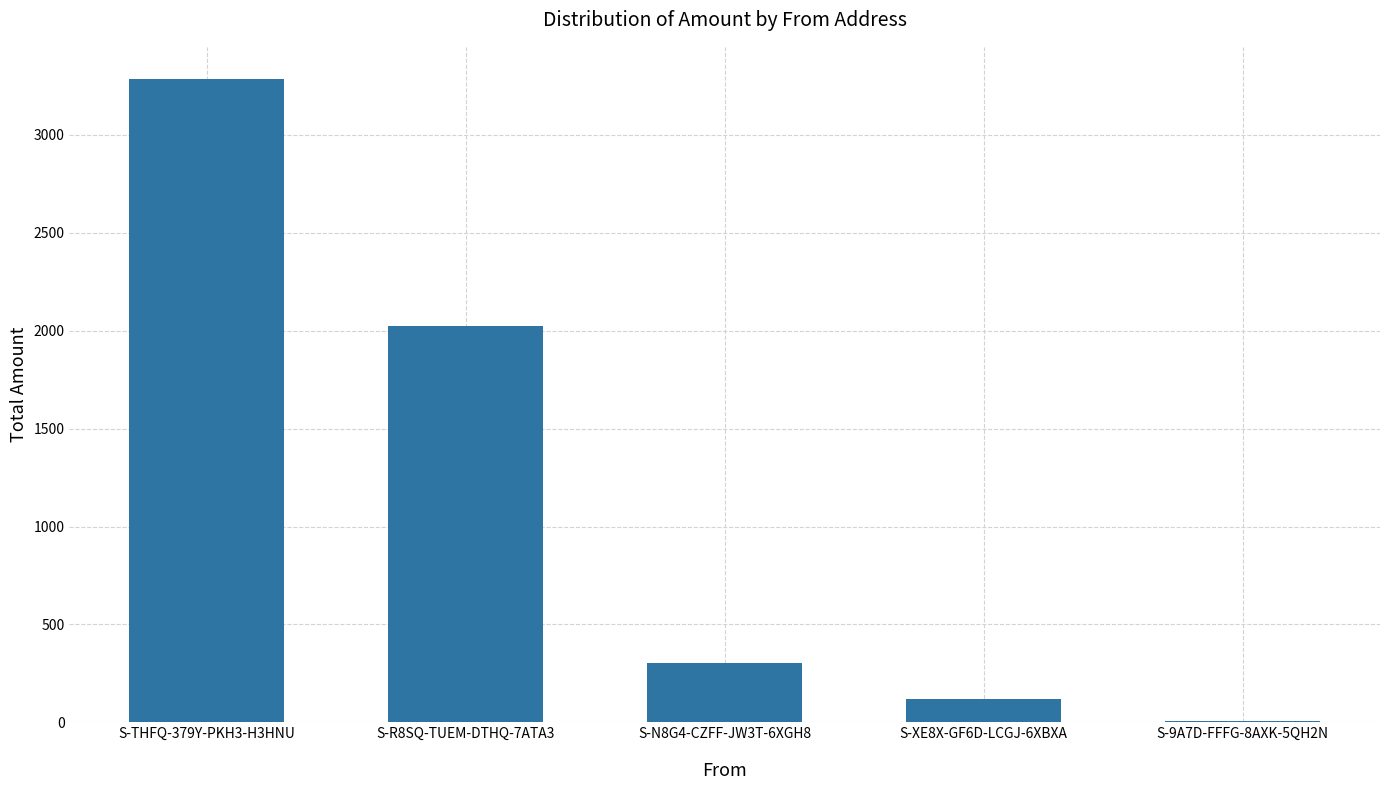

Count the number of data series in this chart.

1